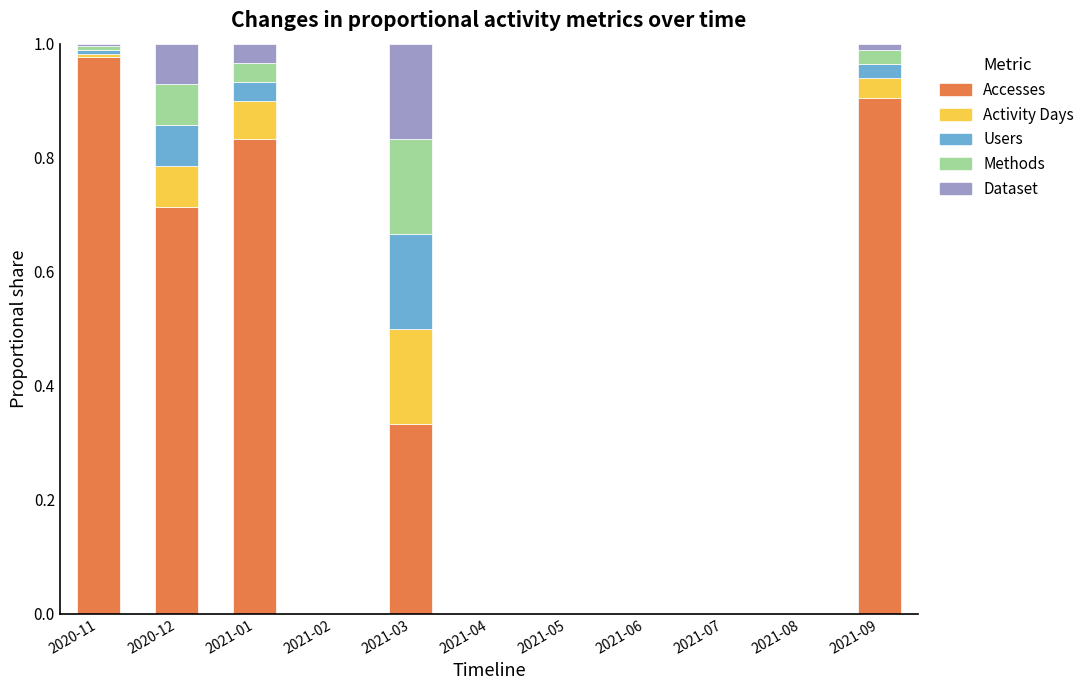

How many categories are shown in the chart?

11